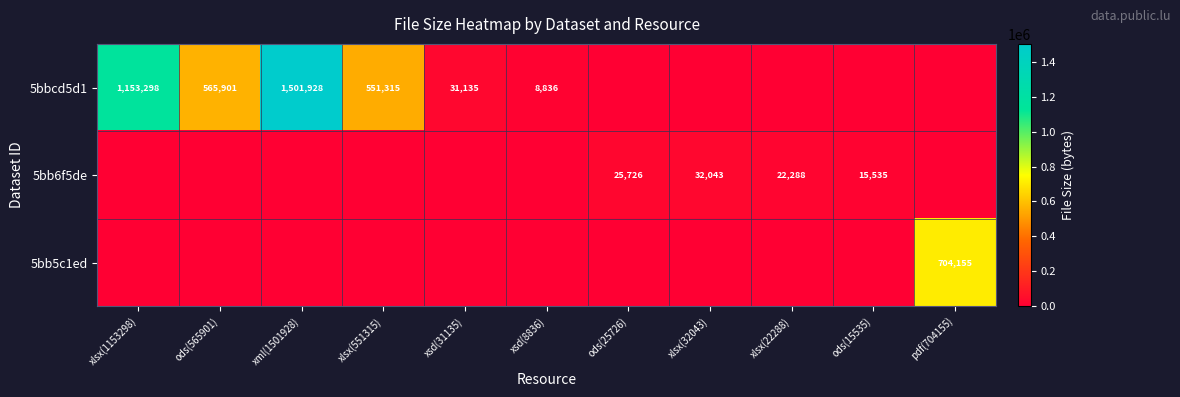

The 5bbcd5d1 series shows 1848 at xsd(8836). True or false?

False